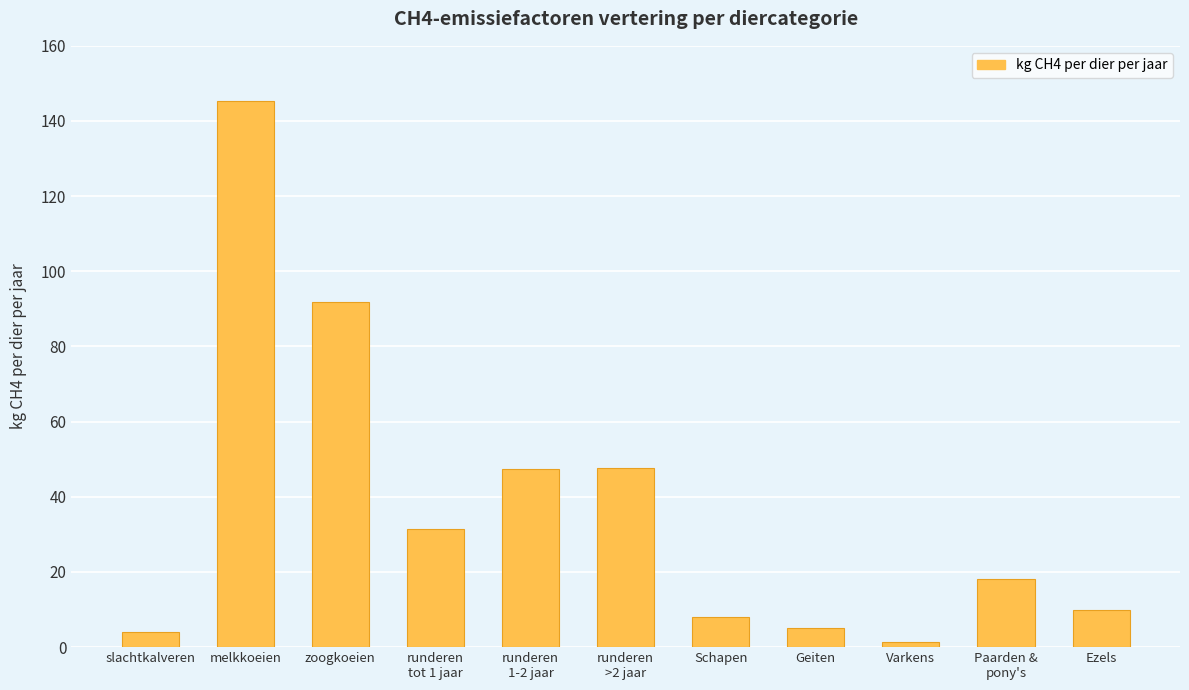

What is the label of the 6th bar from the left?

runderen
>2 jaar